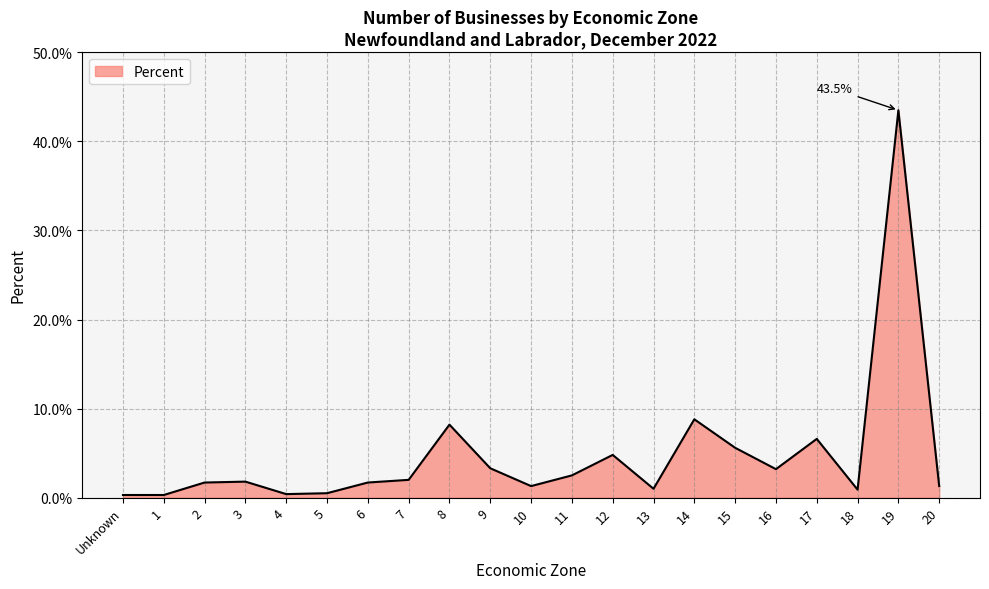

What position from the left is 10?

11